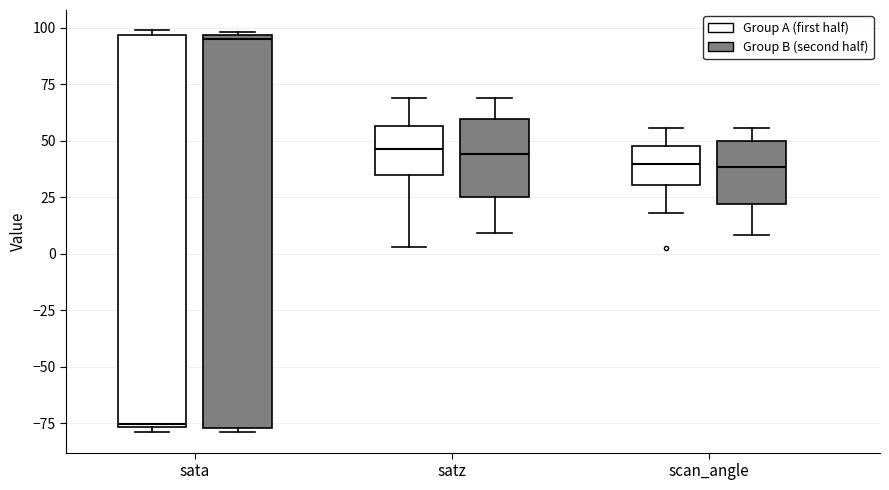

Reading left to right, transcribe this box plot: for each box, give where its median line is, the range the box spans, and where its two whiskers end, as read against the y-axis. The values are not printed on the chart, so give them approximately, as read against the axis.

sata (Group A (first half)): median -75 (just above the box's lower edge), box -75 to 95, whiskers -80 to 100
sata (Group B (second half)): median 95 (just below the box's upper edge), box -75 to 95, whiskers -80 to 100
satz (Group A (first half)): median 45, box 35 to 55, whiskers 5 to 70
satz (Group B (second half)): median 45, box 25 to 60, whiskers 10 to 70
scan_angle (Group A (first half)): median 40, box 30 to 50, whiskers 20 to 55
scan_angle (Group B (second half)): median 40, box 20 to 50, whiskers 10 to 55